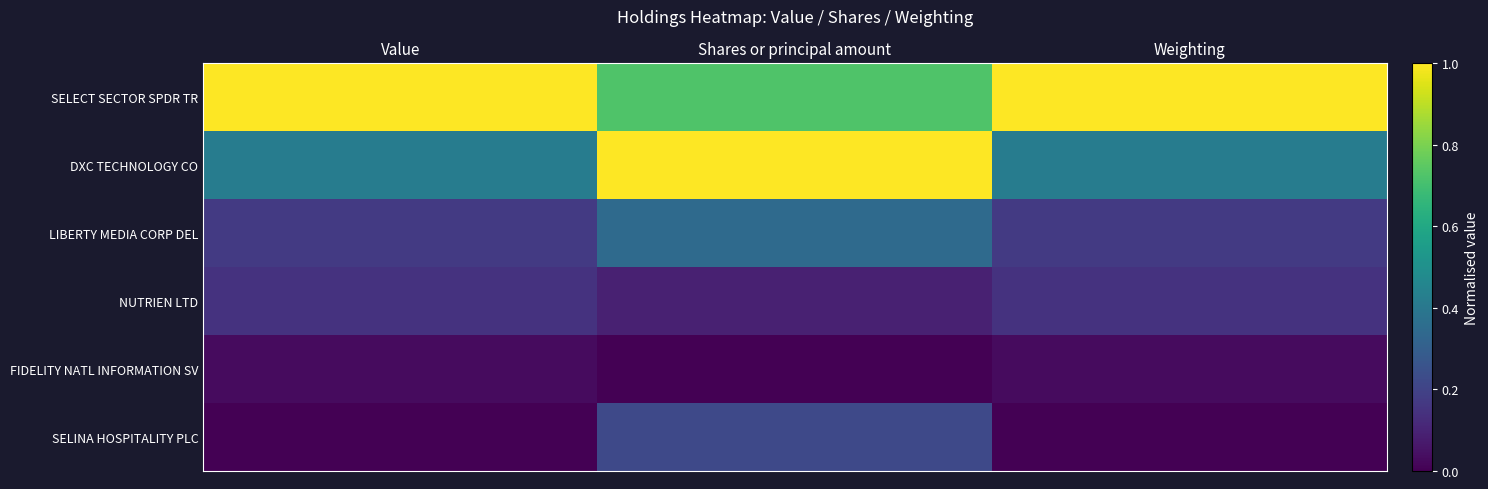

Reading right to left, transcribe all the data shown in this chart.

SELECT SECTOR SPDR TR: Weighting=1.0	Shares or principal amount=0.7	Value=1.0
DXC TECHNOLOGY CO: Weighting=0.4	Shares or principal amount=1.0	Value=0.4
LIBERTY MEDIA CORP DEL: Weighting=0.2	Shares or principal amount=0.3	Value=0.2
NUTRIEN LTD: Weighting=0.1	Shares or principal amount=0.1	Value=0.1
FIDELITY NATL INFORMATION SV: Weighting=0.0	Shares or principal amount=0.0	Value=0.0
SELINA HOSPITALITY PLC: Weighting=0.0	Shares or principal amount=0.2	Value=0.0